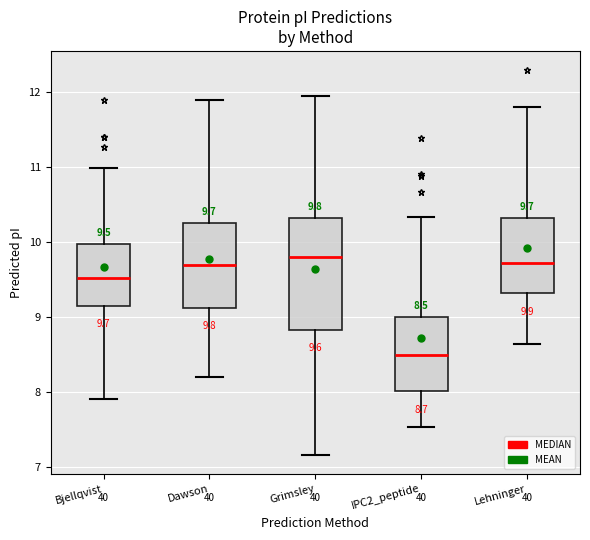

Which box is the tallest, from its lower edge to its upper edge?

Grimsley